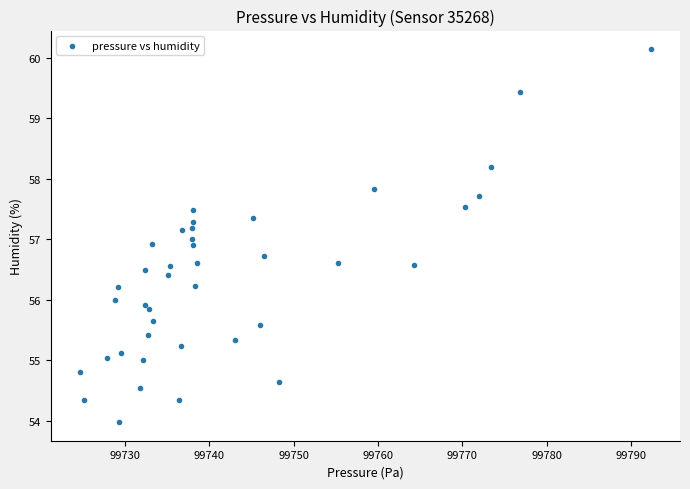

What is the range of X values (max minus min)?

67.8